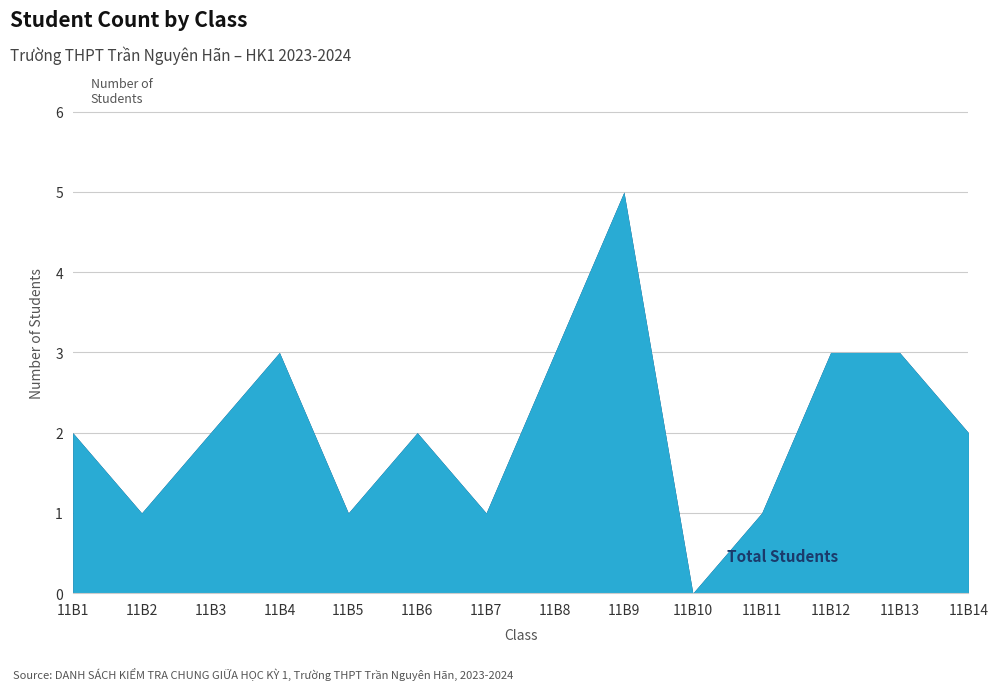

What is the sum of all Students in Room 20 values?

29